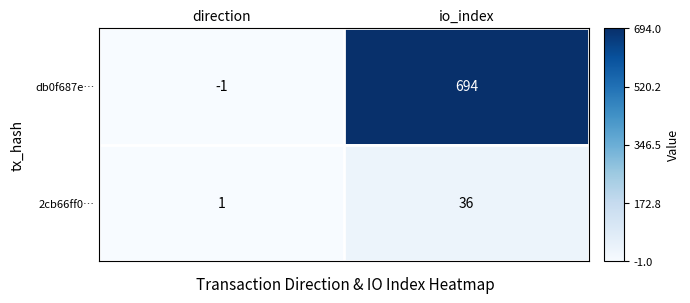

What is the spread (max minus min) of values at io_index?

658